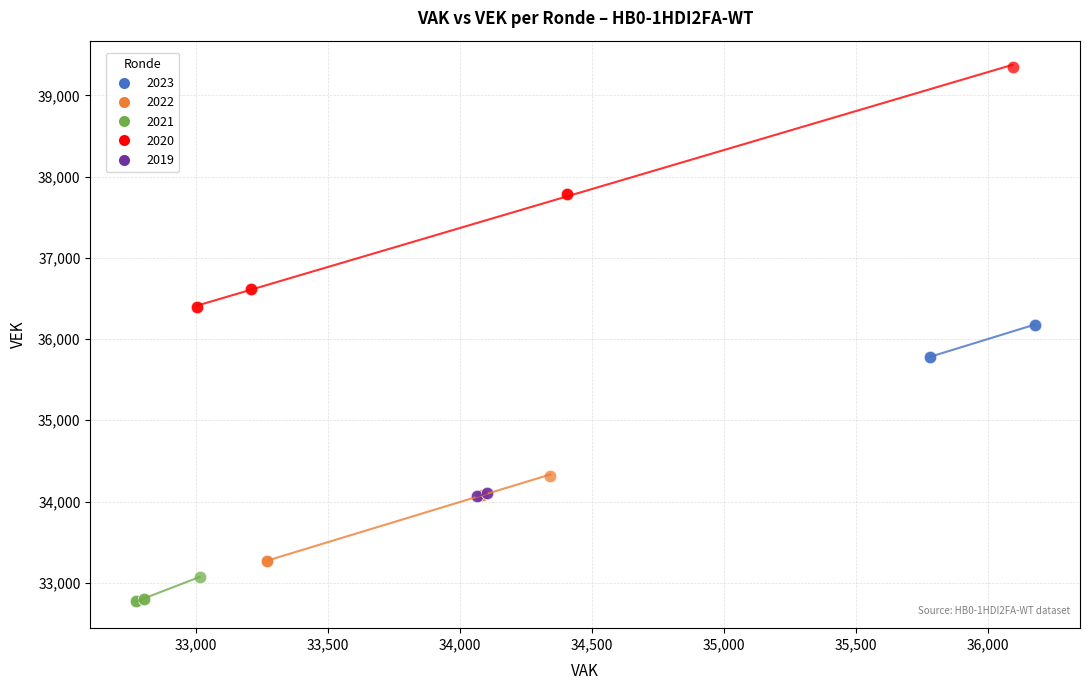

Which series reaches the minimum Y coordinate?

2021